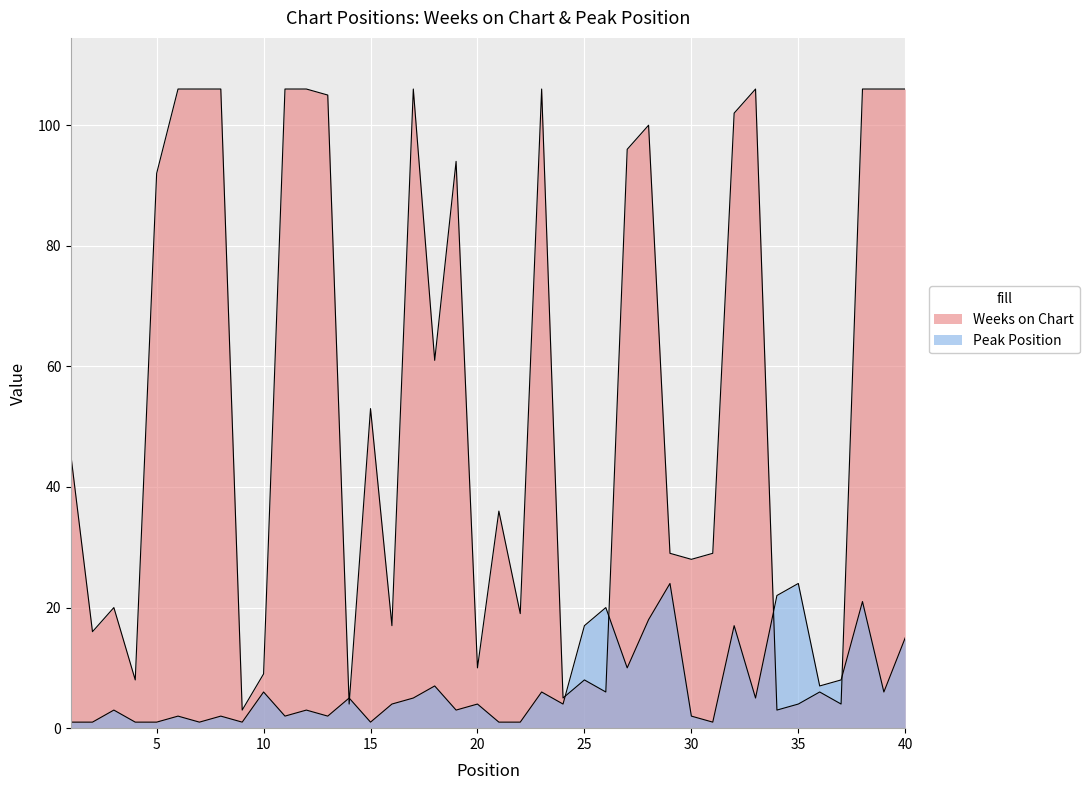

What is the minimum value shown in the chart?

1